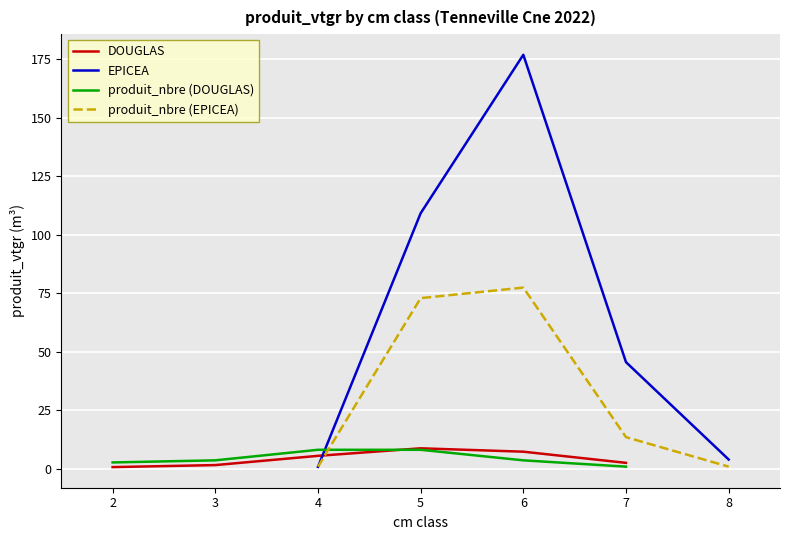

What is the highest value of the DOUGLAS series?

8.7